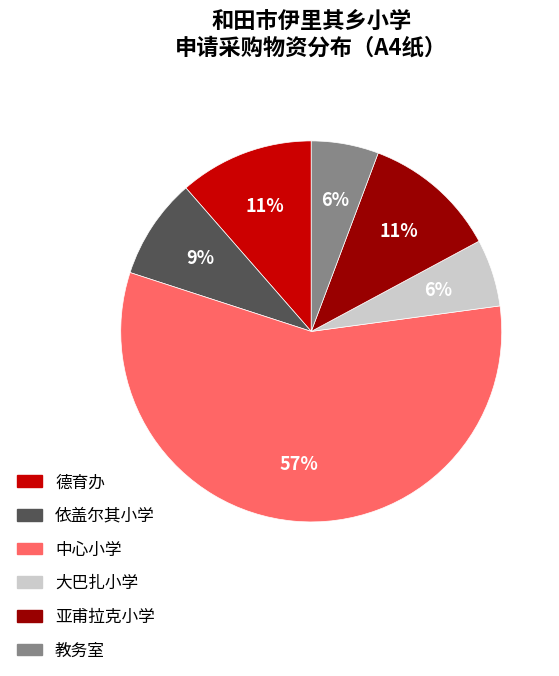

To the nearest percent, what is the combined percentage of 亚甫拉克小学 and 依盖尔其小学?

20%